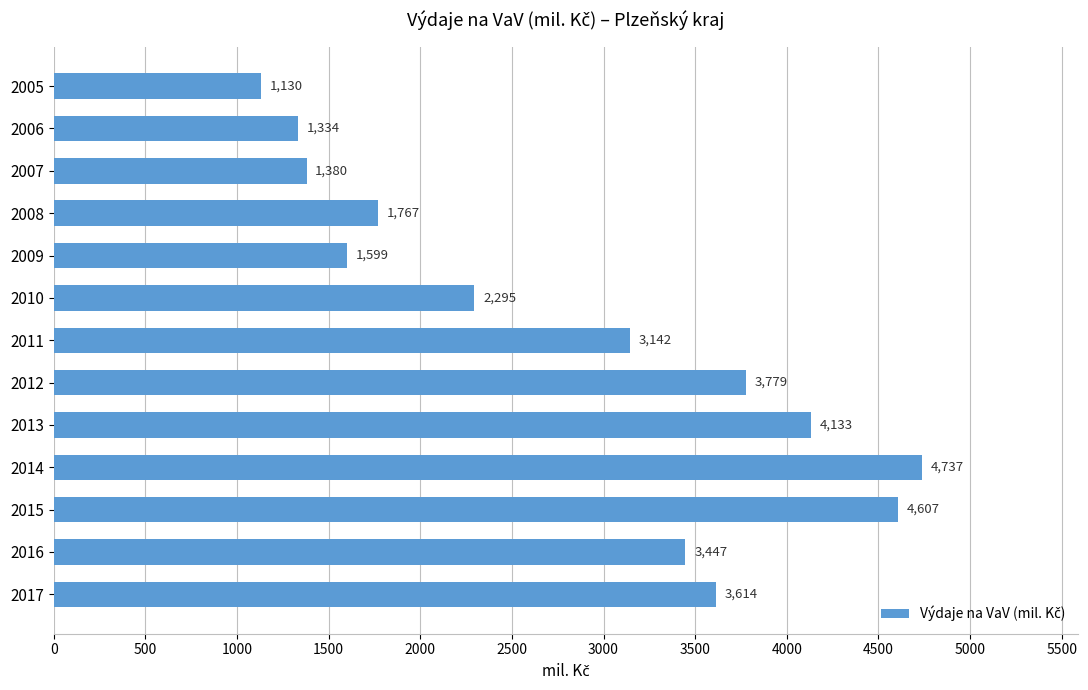

What is the difference between the second highest and second lowest values?

3273.0